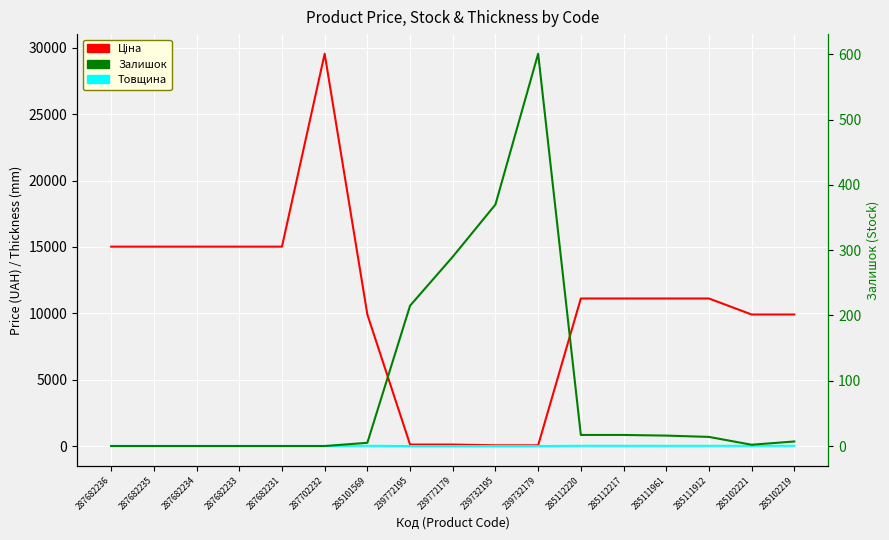

List the series in order of their peak value, lowest first.

Товщина, Залишок, Ціна